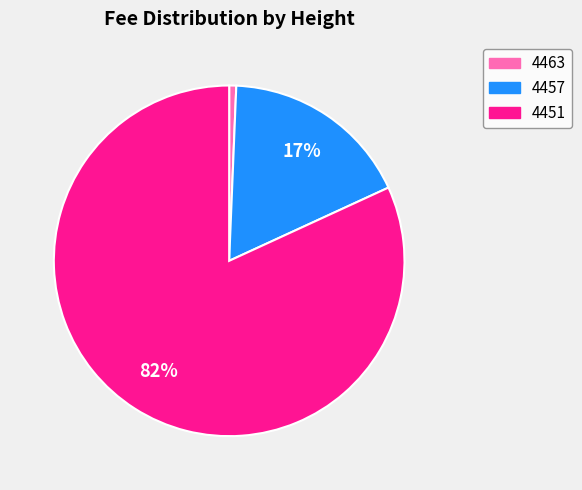

Does 4451 represent more than half of the total?

Yes